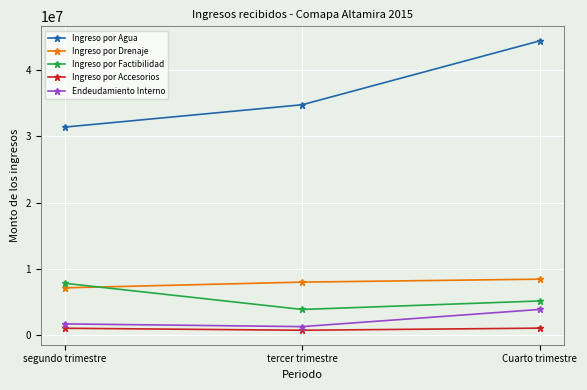

What is the sum of the Ingreso por Agua values at segundo trimestre and Cuarto trimestre?

75809003.8